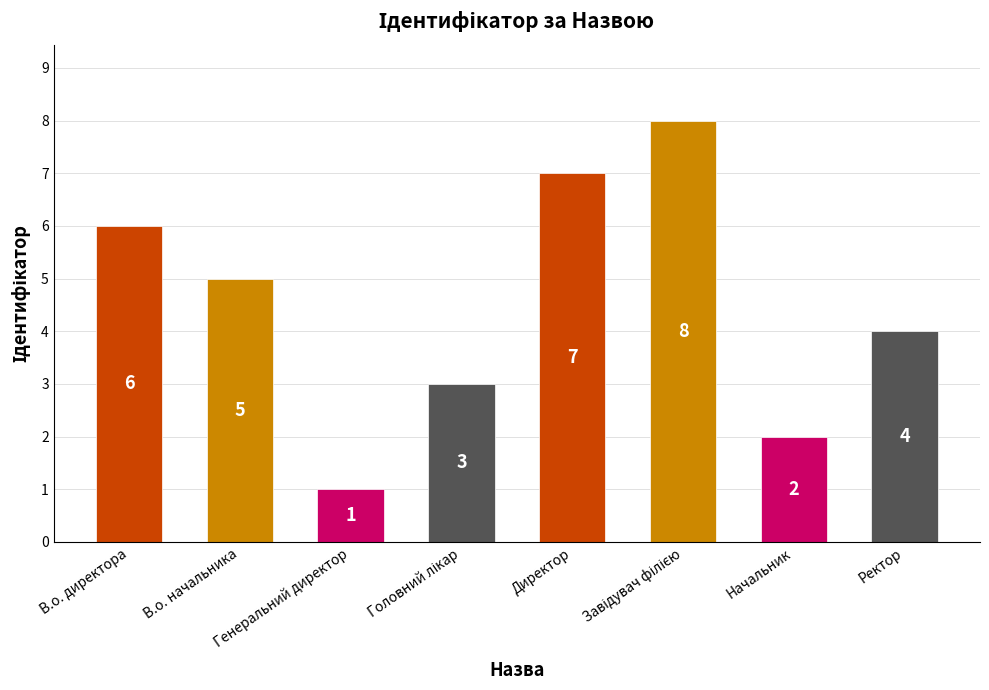

What is the maximum value shown in the chart?

8